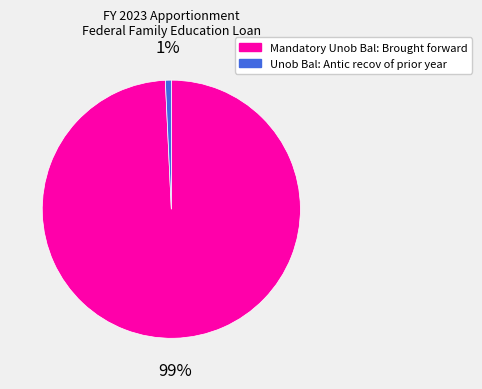

Combined, do Unob Bal: Antic recov of prior year and Mandatory Unob Bal: Brought forward account for over 50%?

Yes